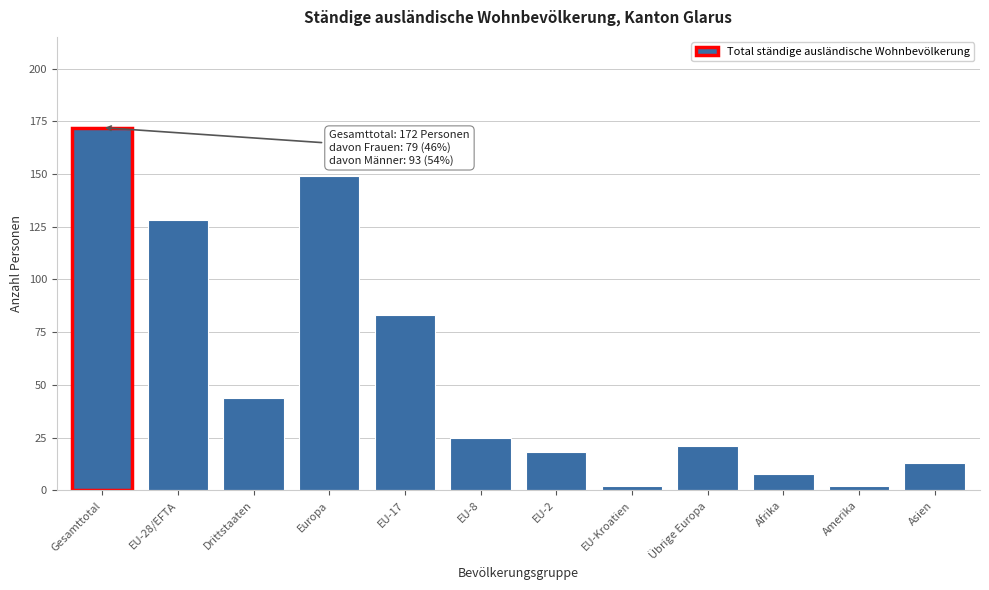

Reading left to right, extract all data points from this chart.

172	128	44	149	83	25	18	2	21	8	2	13